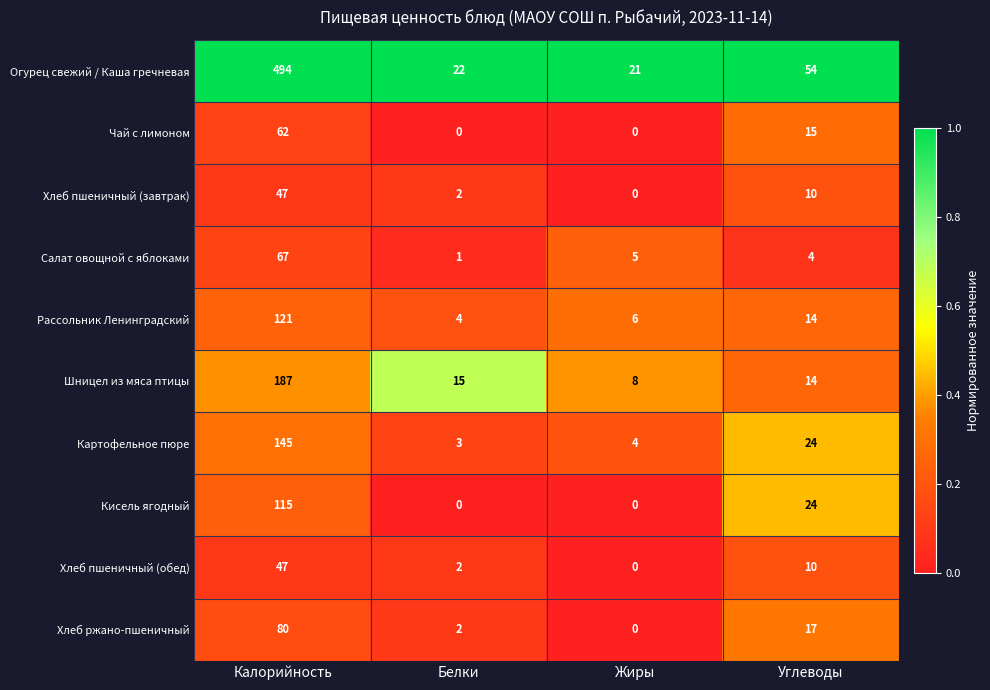

What is the greatest value displayed?

494